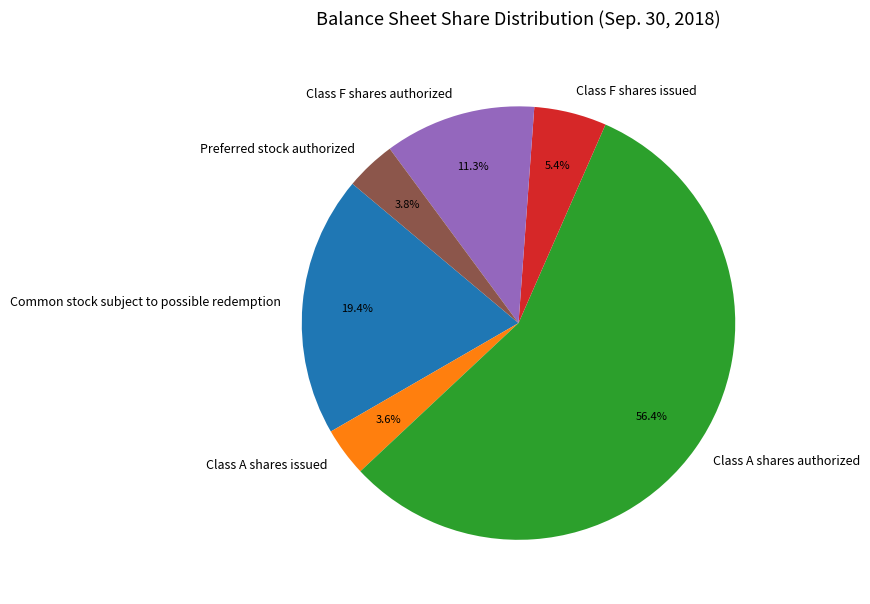

Which has a higher value, Class F shares authorized or Common stock subject to possible redemption?

Common stock subject to possible redemption